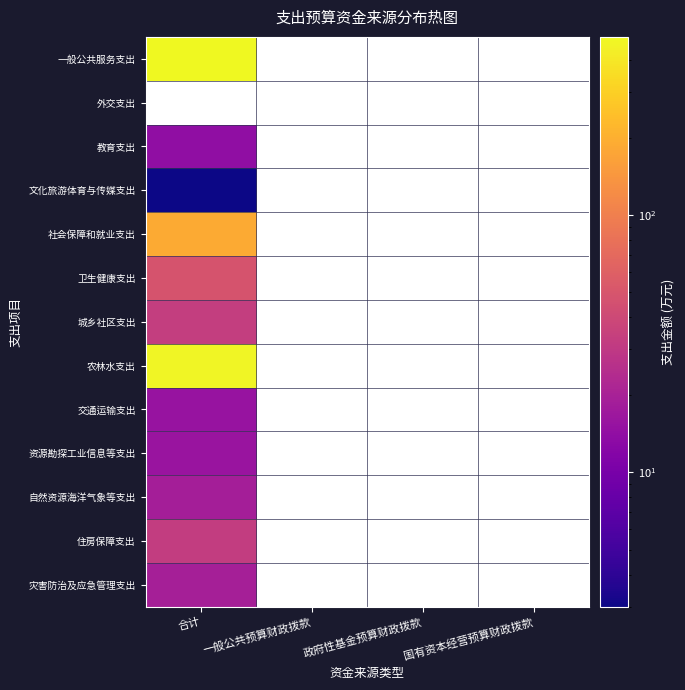

How many categories are shown in the chart?

4